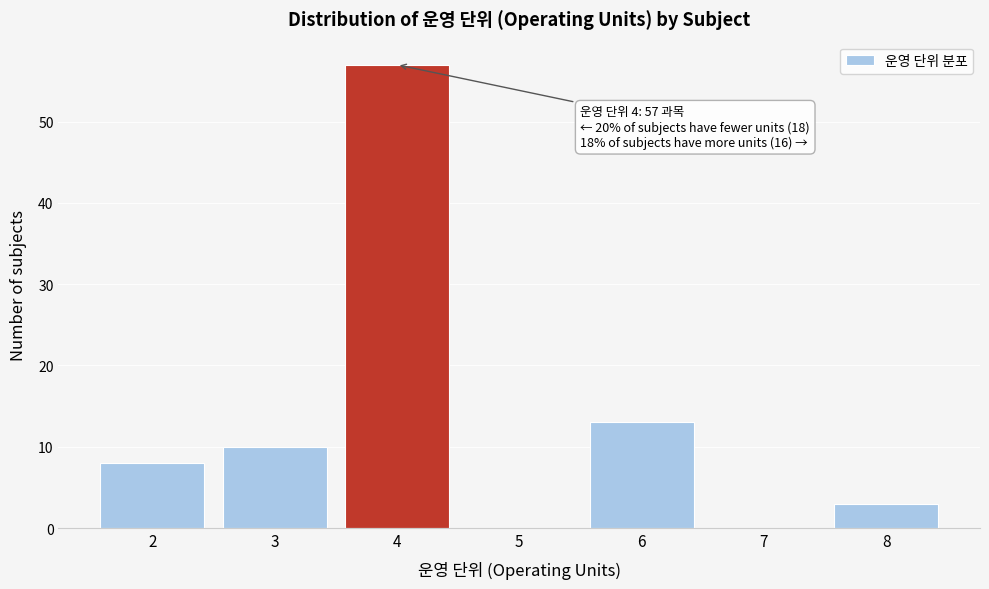

Reading left to right, transcribe all the data shown in this chart.

2=8	3=10	4=57	5=0	6=13	7=0	8=3